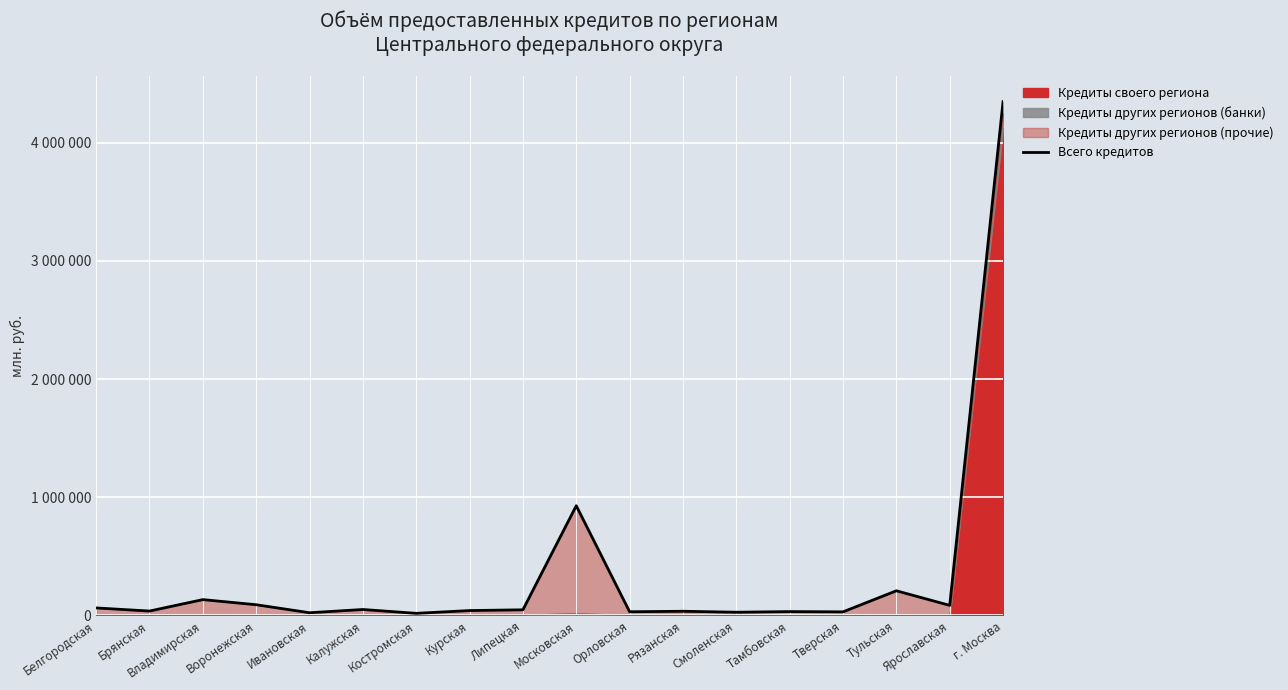

Which has a higher value, Тульская or Орловская?

Тульская